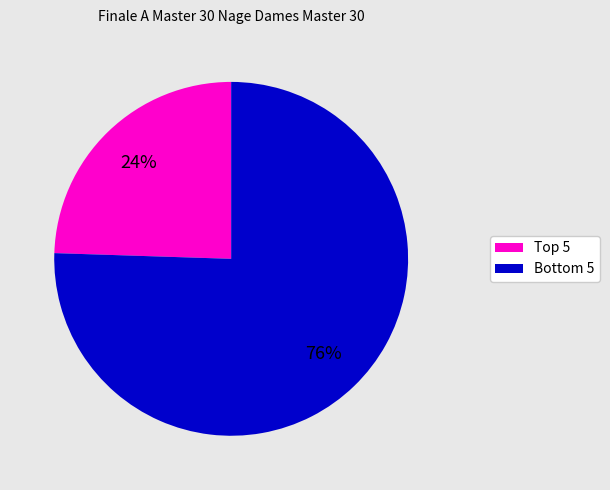

How many slices are in this pie chart?

2